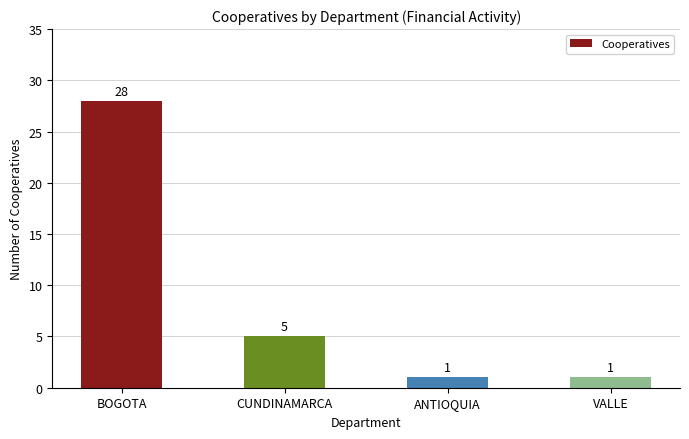

At which label is the value closest to 14?

CUNDINAMARCA